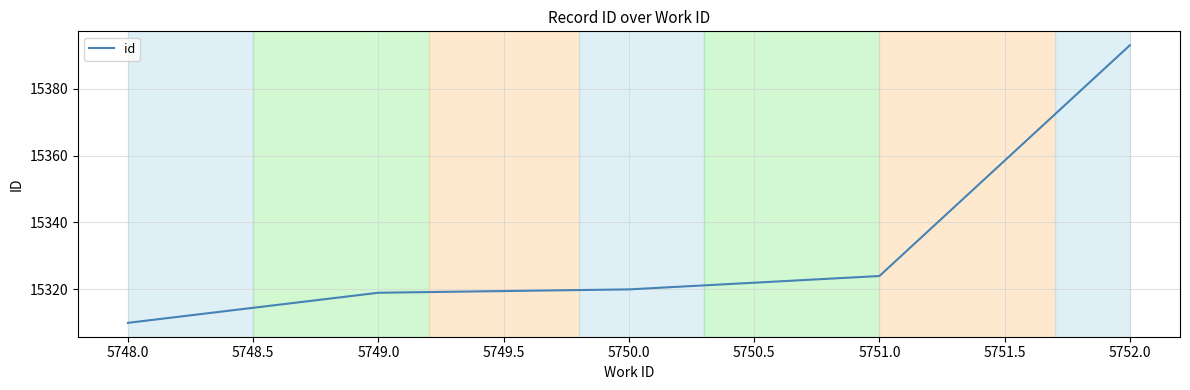

What is the smallest value displayed?

15310